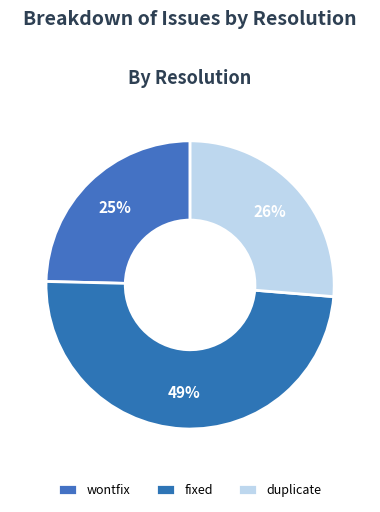

To the nearest percent, what is the combined percentage of wontfix and fixed?

74%